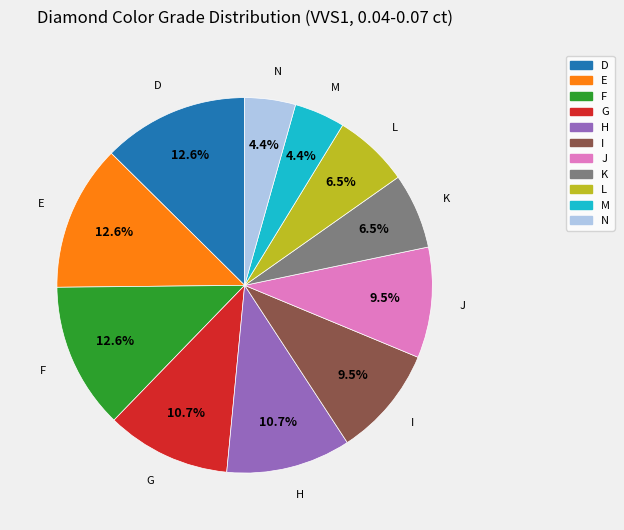

The G slice represents 11% of the pie. True or false?

True